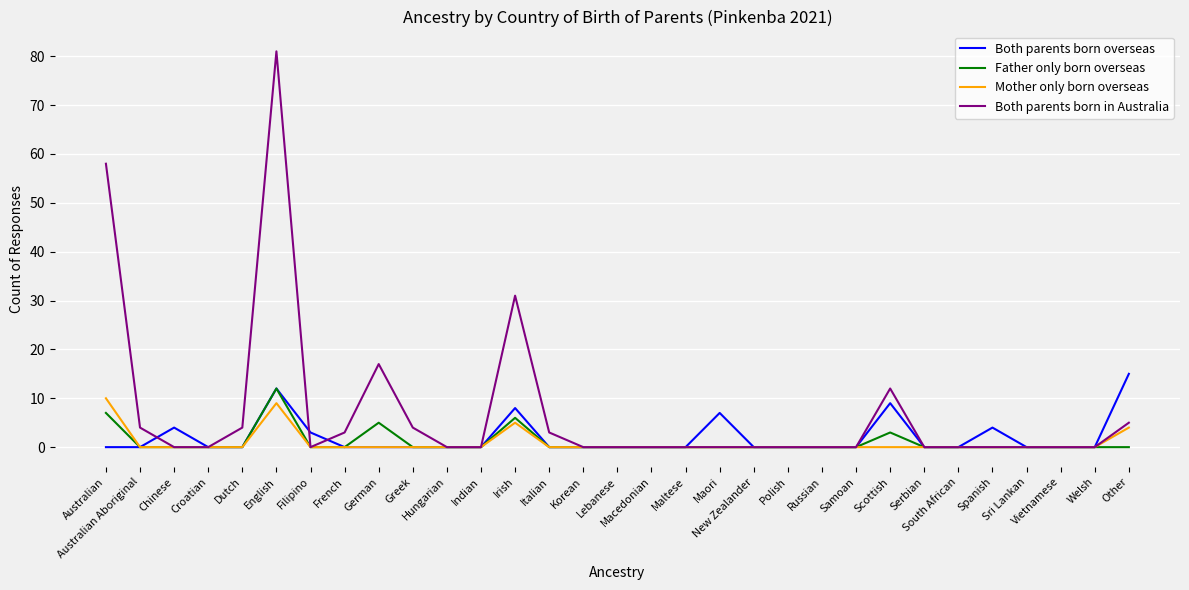

What is the greatest value displayed?

81